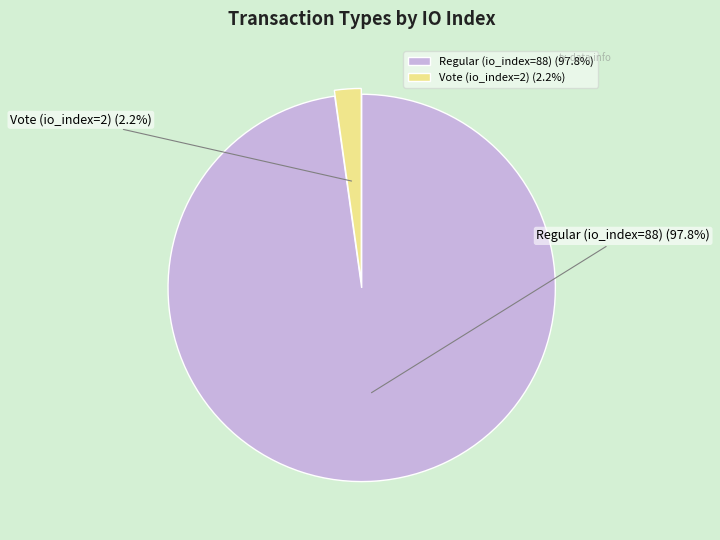

To the nearest percent, what percentage of the pie is Vote (io_index=2)?

2%